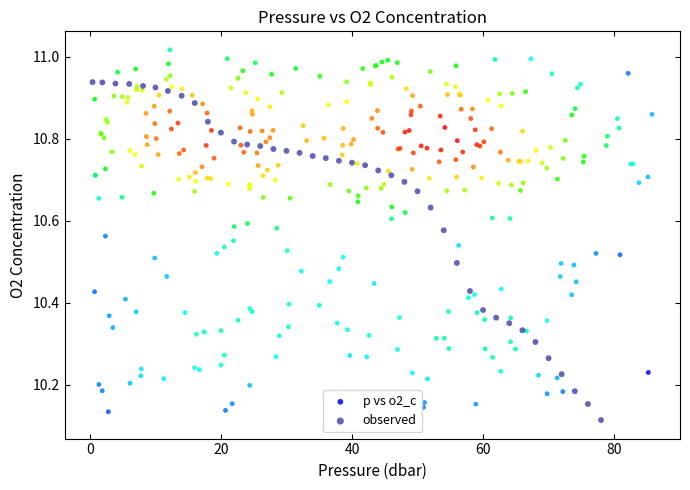

Which series reaches the maximum Y coordinate?

p vs o2_c